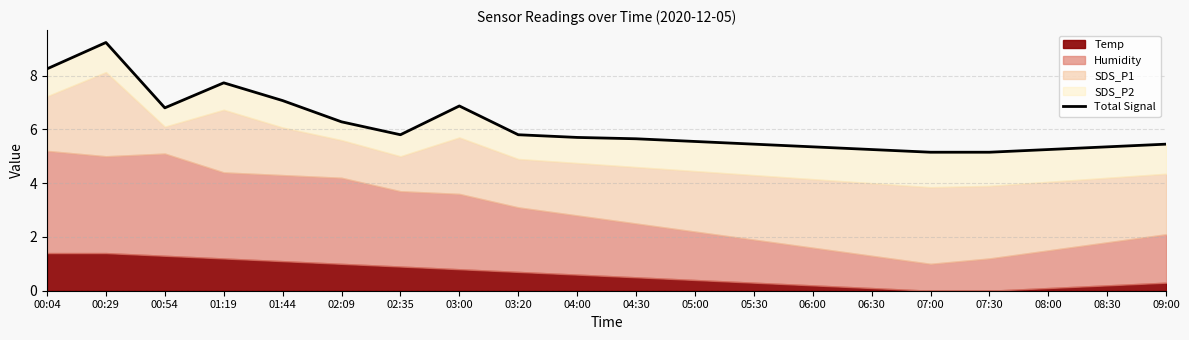

Reading left to right, what are all the values shown in this chart?

8.3	9.2	6.8	7.7	7.1	6.3	5.8	6.9	5.8	5.7	5.6	5.6	5.4	5.4	5.2	5.2	5.1	5.3	5.3	5.5